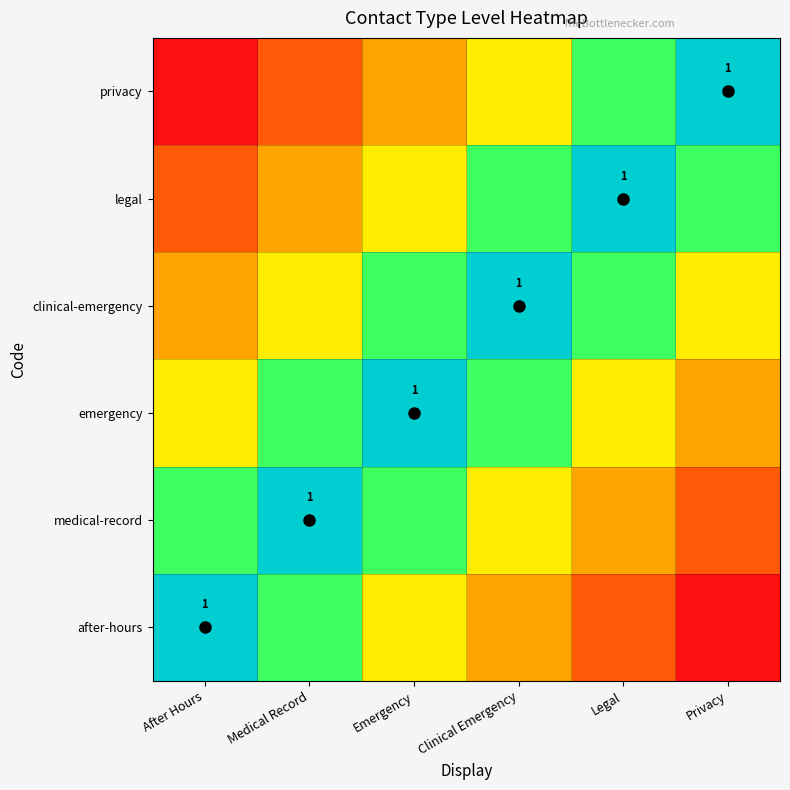

The value of after-hours at After Hours is 1.4. True or false?

False